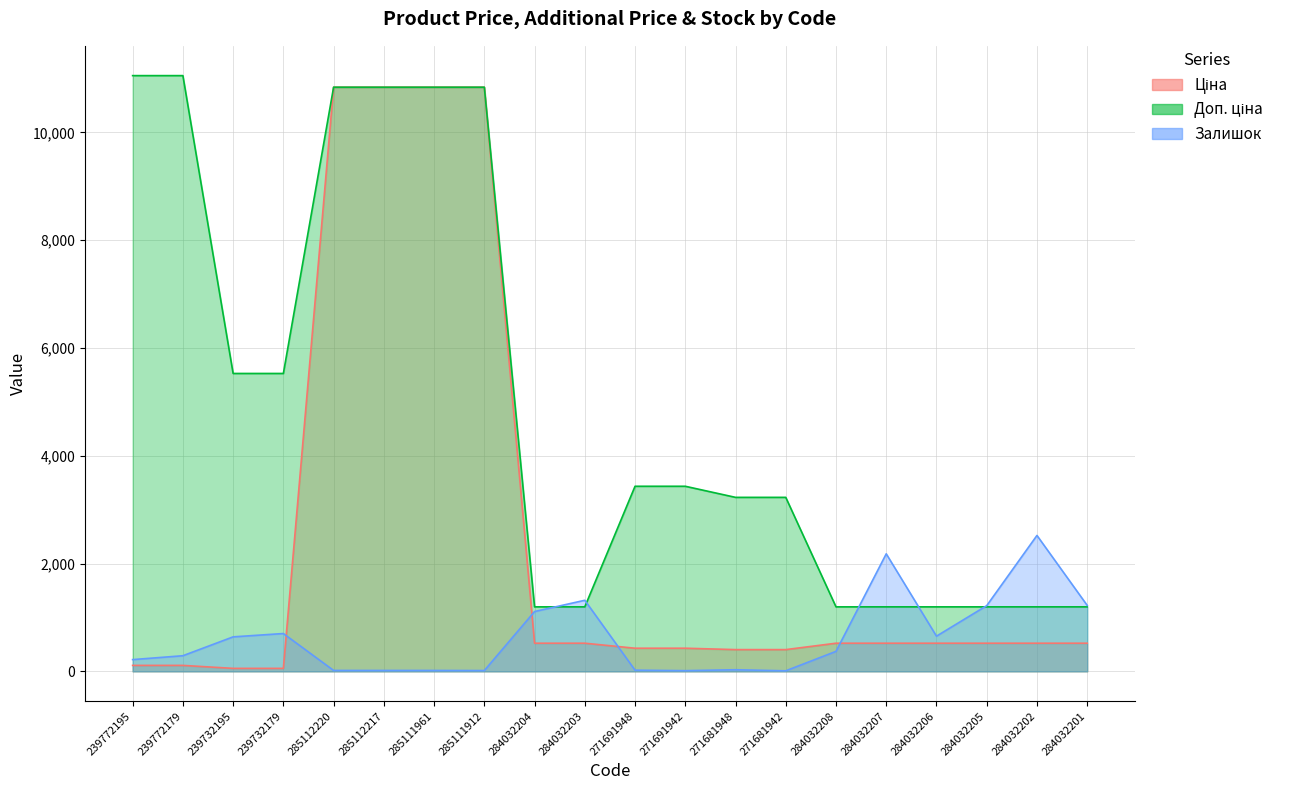

What is the difference between the Ціна values at 284032206 and 285111961?

10317.9